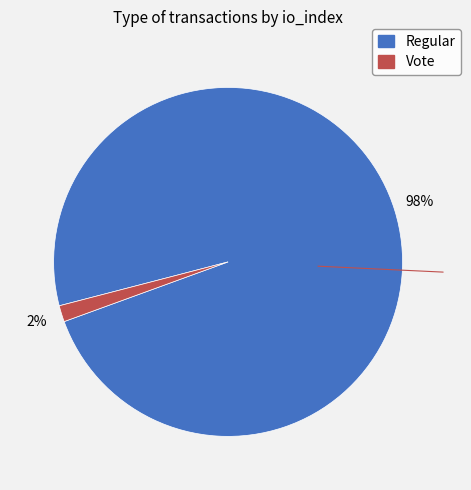

Does any single category account for the majority?

Yes